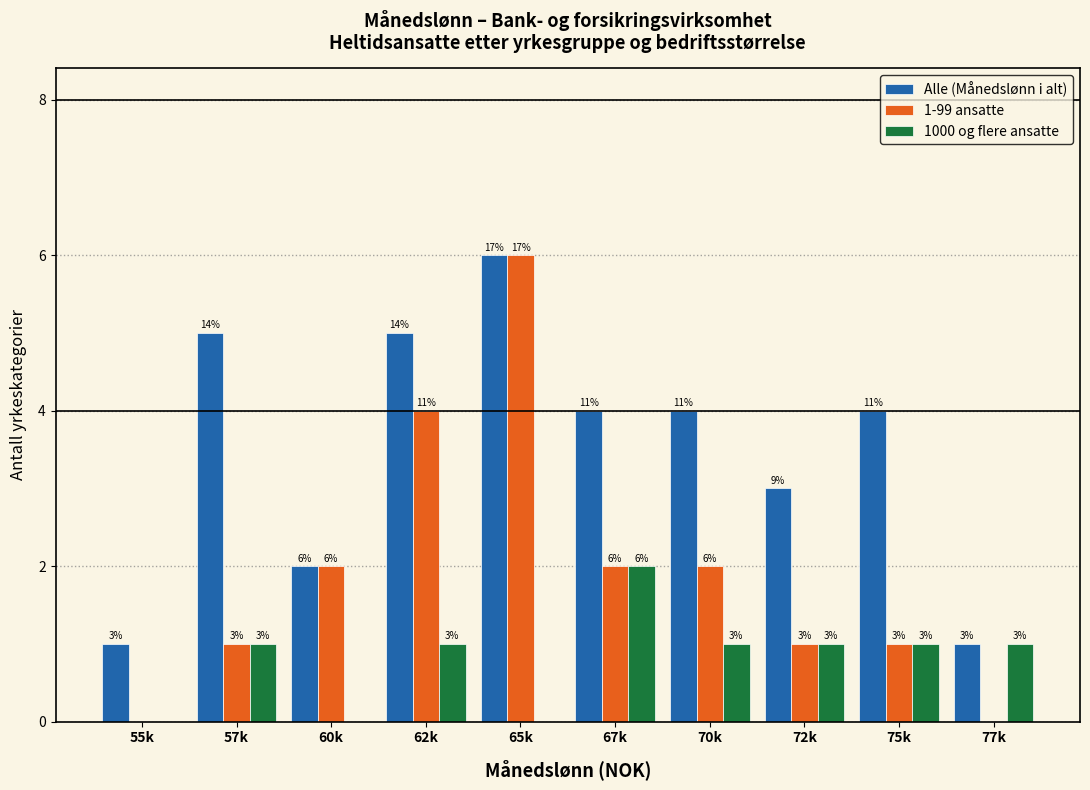

Reading left to right, list all the values displayed in this chart.

Alle (Månedslønn i alt): 55k=1	57k=5	60k=2	62k=5	65k=6	67k=4	70k=4	72k=3	75k=4	77k=1
1-99 ansatte: 55k=0	57k=1	60k=2	62k=4	65k=6	67k=2	70k=2	72k=1	75k=1	77k=0
1000 og flere ansatte: 55k=0	57k=1	60k=0	62k=1	65k=0	67k=2	70k=1	72k=1	75k=1	77k=1